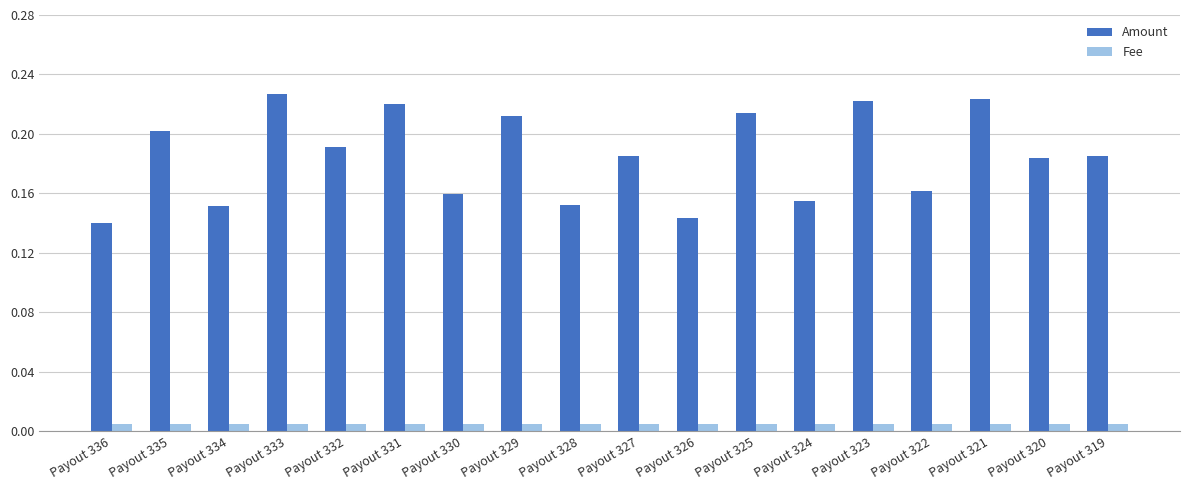

What are all the series names shown in the legend?

Amount, Fee